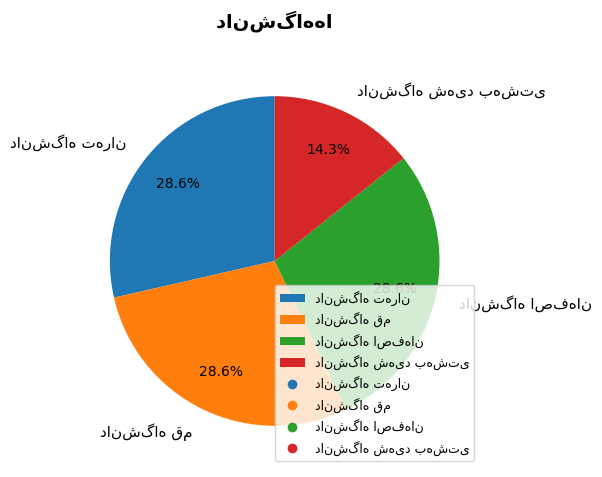

Does any single category account for the majority?

No